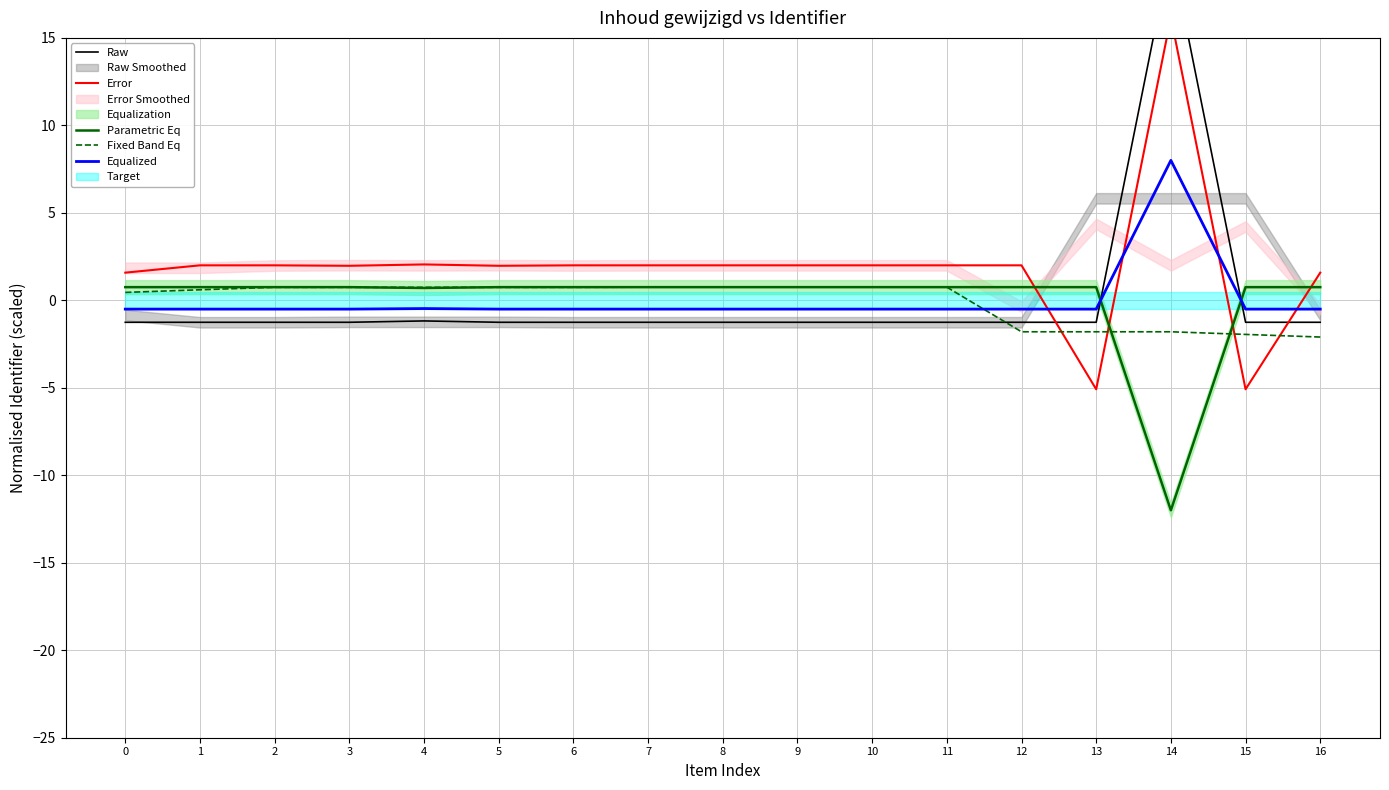

What is the highest value of the Error series?

16.2